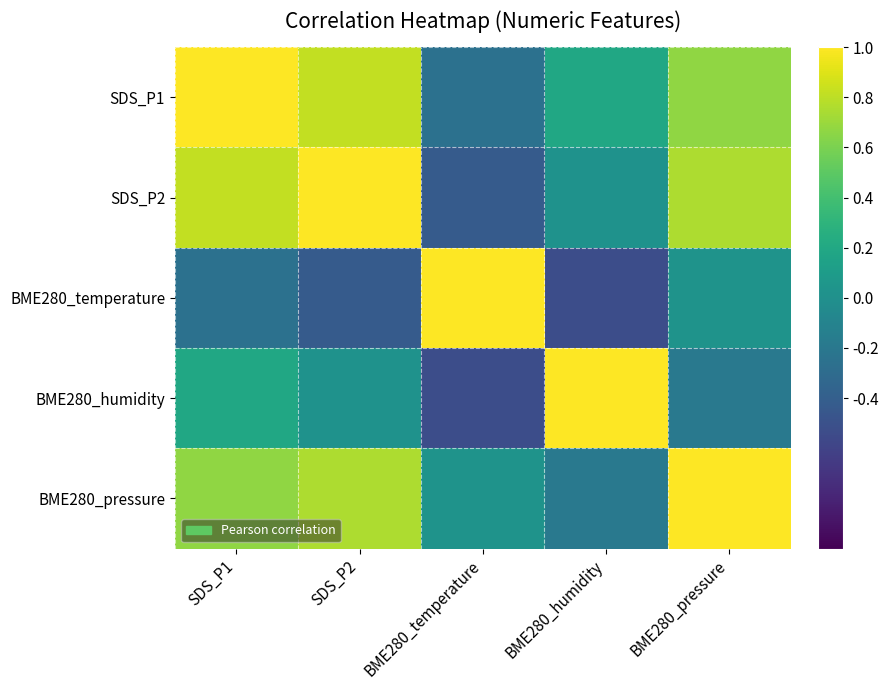

Reading right to left, extract all data points from this chart.

SDS_P1: BME280_pressure=0.7	BME280_humidity=0.2	BME280_temperature=-0.3	SDS_P2=0.8	SDS_P1=1.0
SDS_P2: BME280_pressure=0.8	BME280_humidity=0.0	BME280_temperature=-0.4	SDS_P2=1.0	SDS_P1=0.8
BME280_temperature: BME280_pressure=0.0	BME280_humidity=-0.5	BME280_temperature=1.0	SDS_P2=-0.4	SDS_P1=-0.3
BME280_humidity: BME280_pressure=-0.2	BME280_humidity=1.0	BME280_temperature=-0.5	SDS_P2=0.0	SDS_P1=0.2
BME280_pressure: BME280_pressure=1.0	BME280_humidity=-0.2	BME280_temperature=0.0	SDS_P2=0.8	SDS_P1=0.7